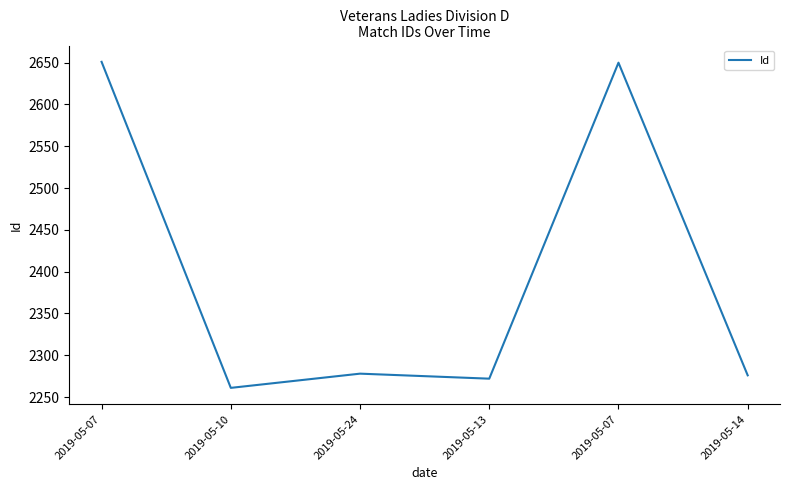

Reading right to left, list all the values displayed in this chart.

2276	2650	2272	2278	2261	2651